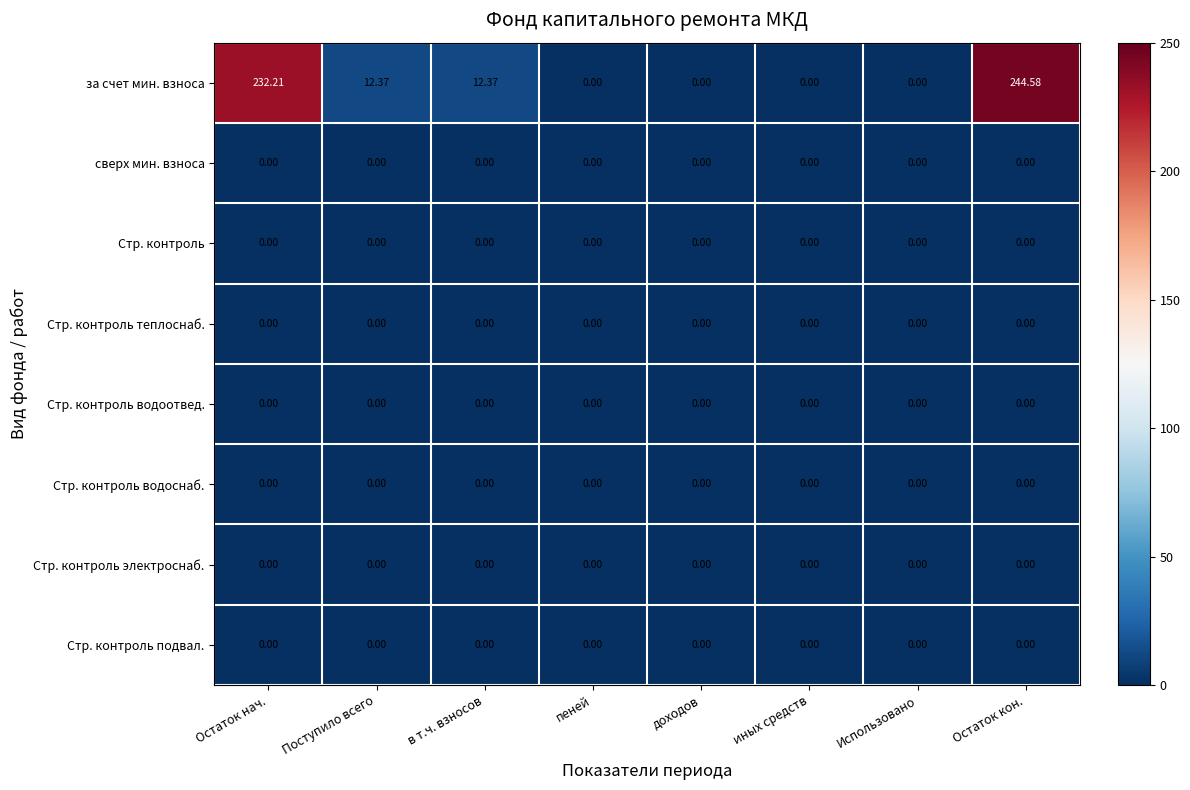

Where does the за счет мин. взноса series first go above 12?

Остаток нач.